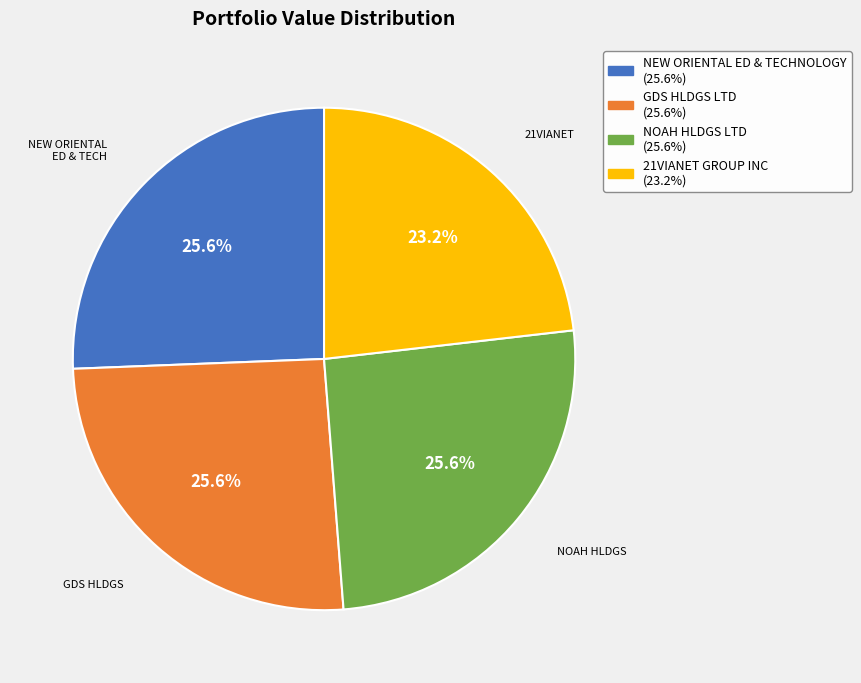

Does GDS HLDGS LTD represent more than half of the total?

No